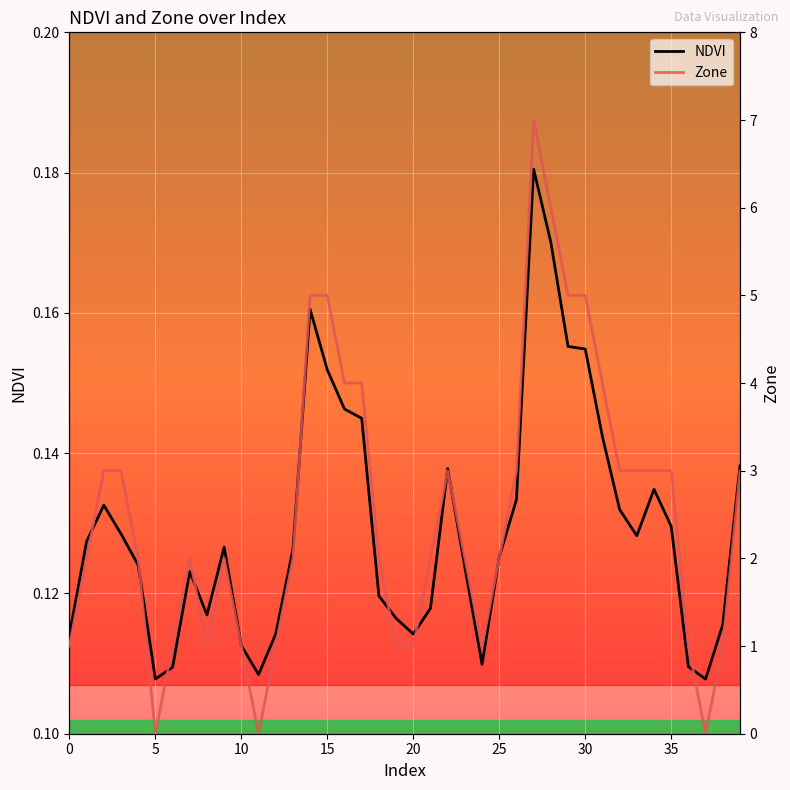

What is the highest value of the Zone series?

7.0